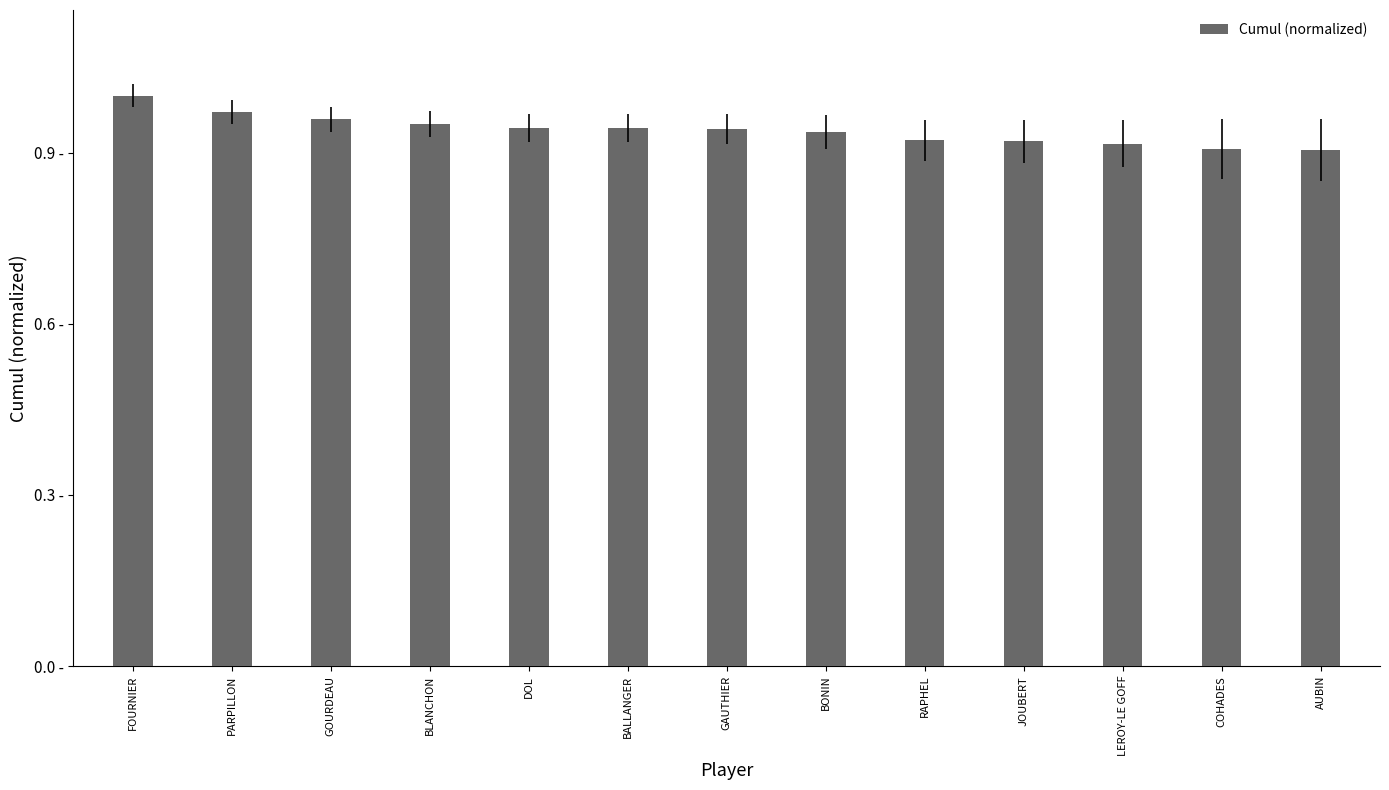

At which category does the chart reach its peak across all series?

FOURNIER